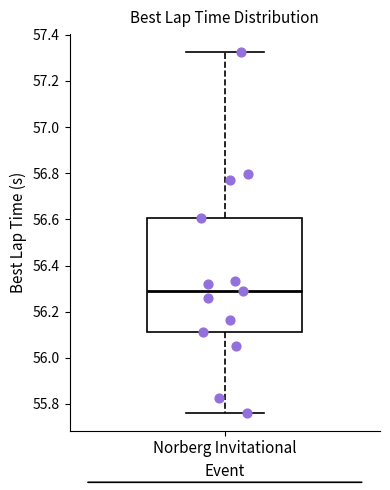

Where does the lower whisker of the box for Norberg Invitational end on the y-axis? The values are not printed on the chart, so give them approximately, as read against the axis.

55.76